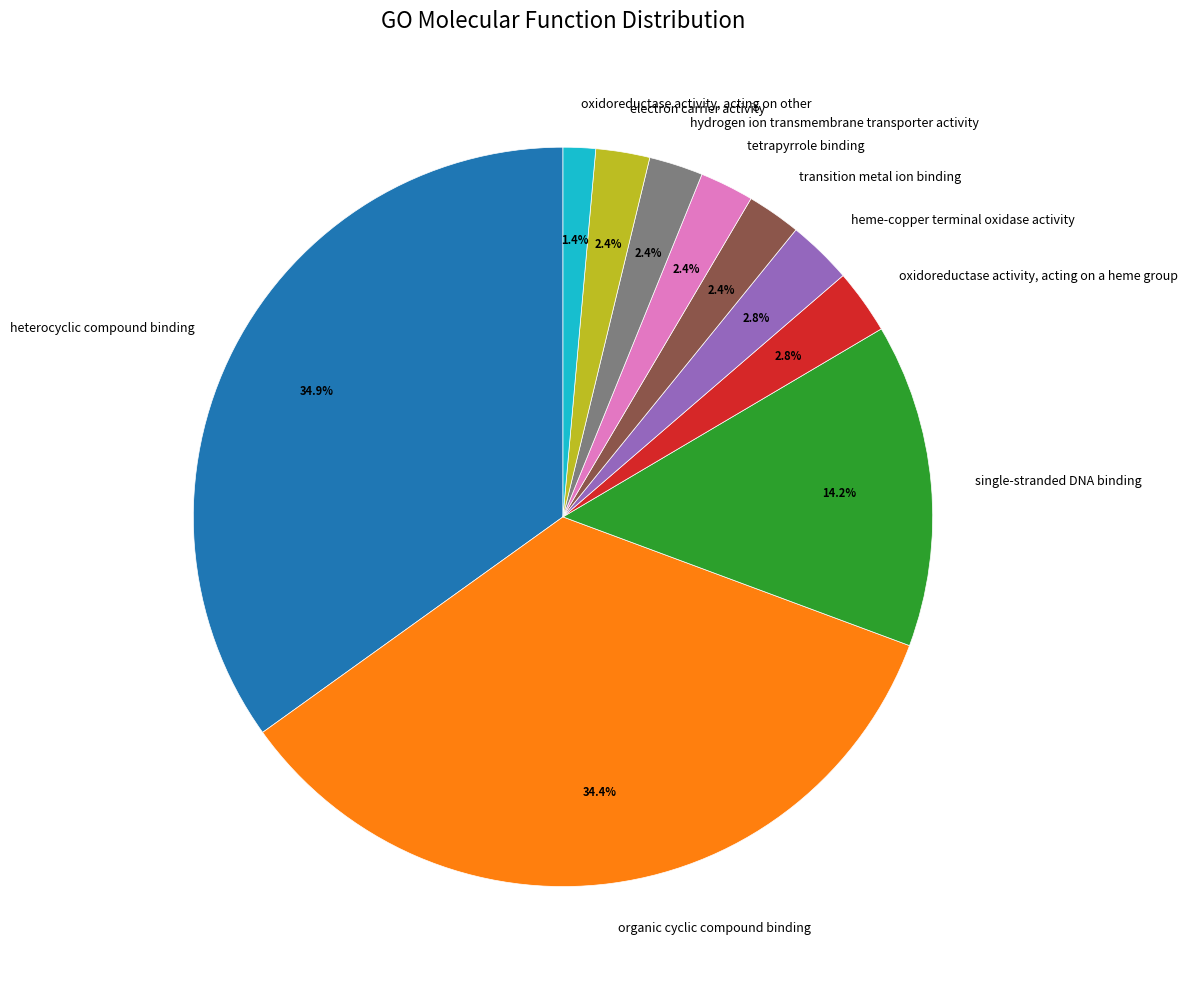

The hydrogen ion transmembrane transporter activity slice represents 2% of the pie. True or false?

True